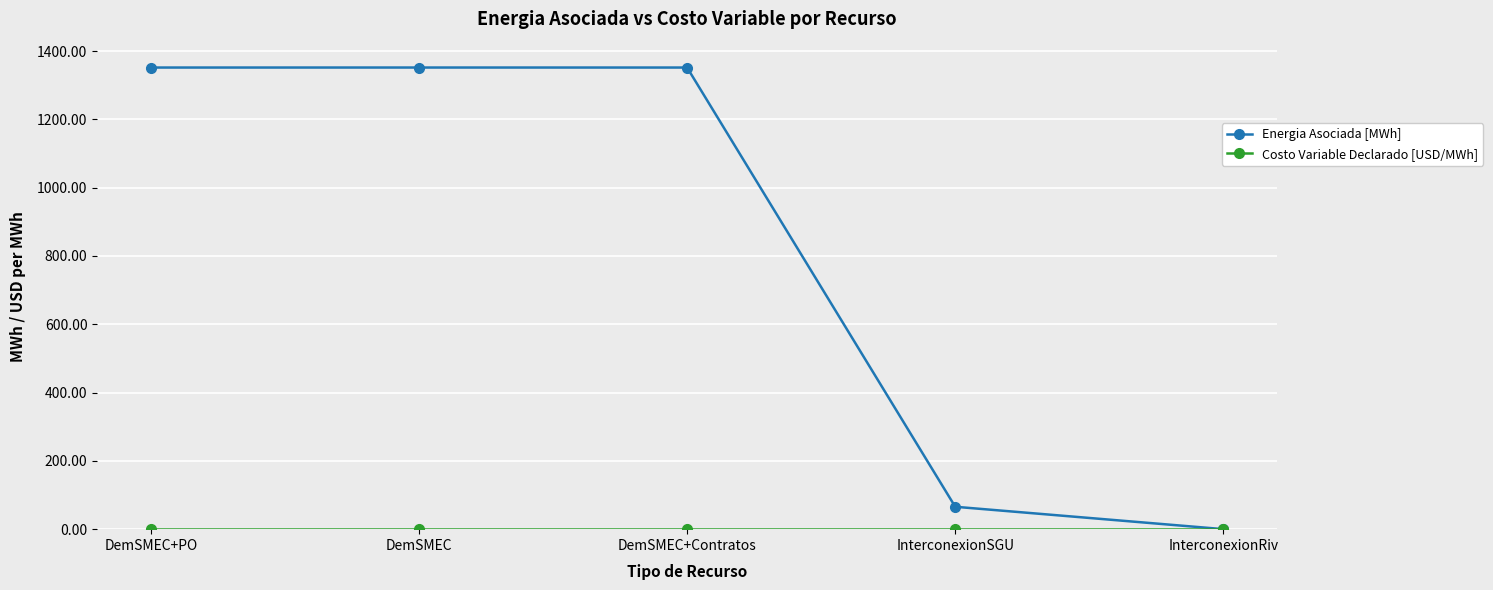

At how many categories does at least one series exceed 1094?

3